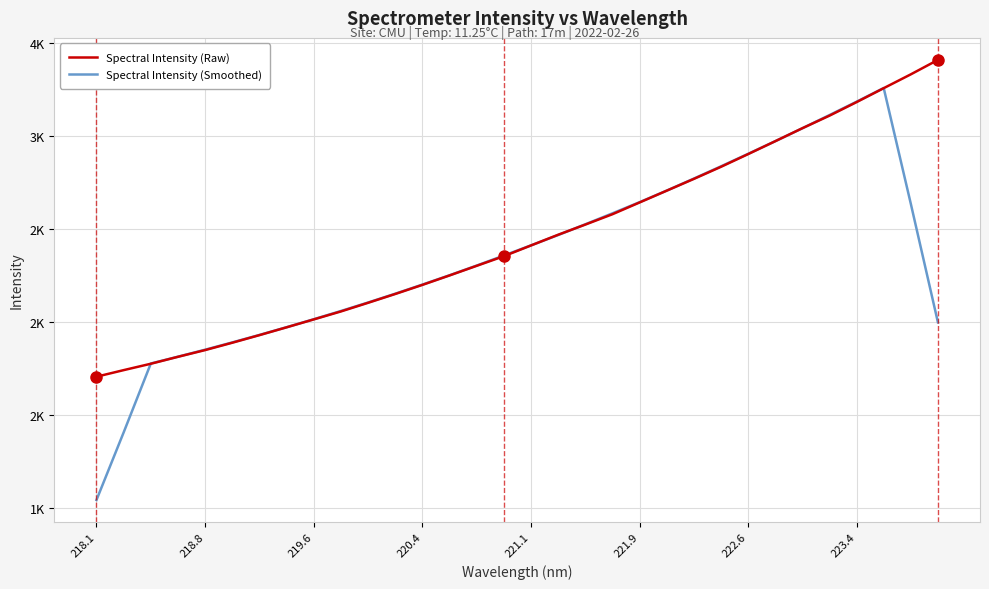

What are all the series names shown in the legend?

Spectral Intensity (Raw), Spectral Intensity (Smoothed)